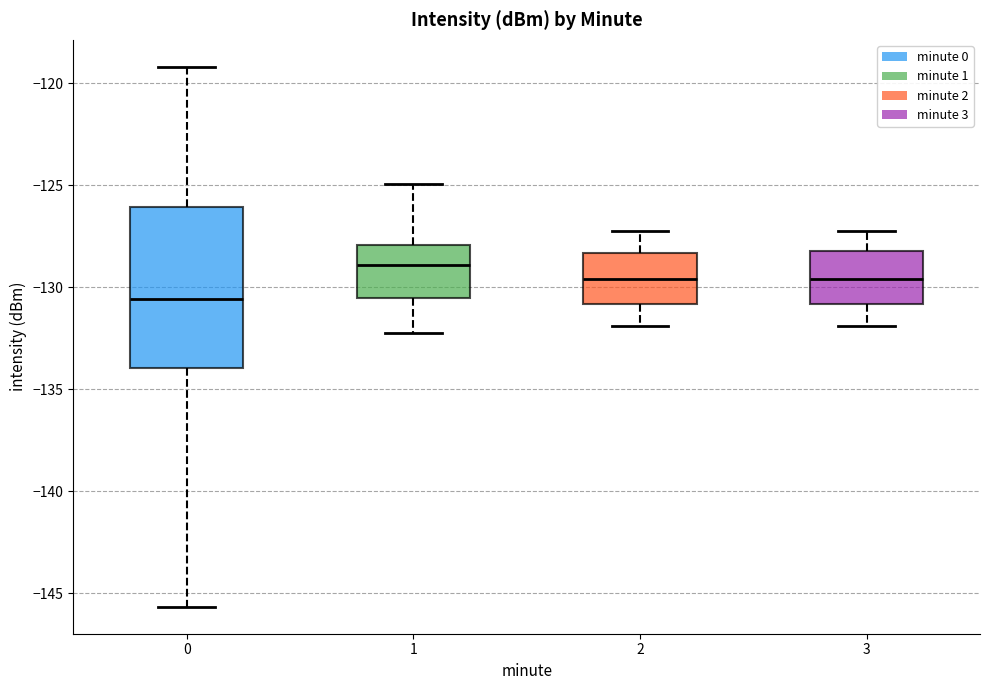

Comparing the boxes themselves (not the whiskers), which one is the tallest?

0